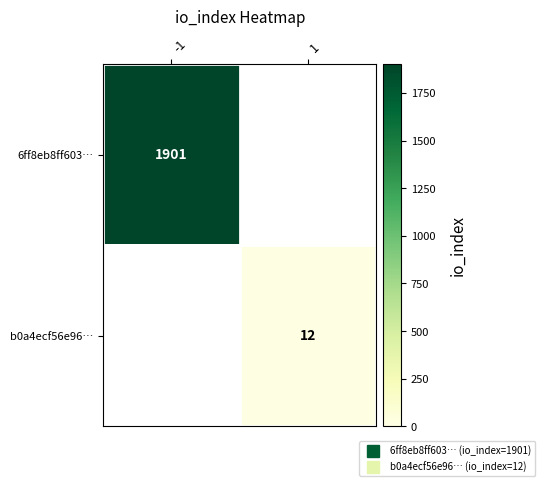

Read the b0a4ecf56e96… value at 1.

12.0